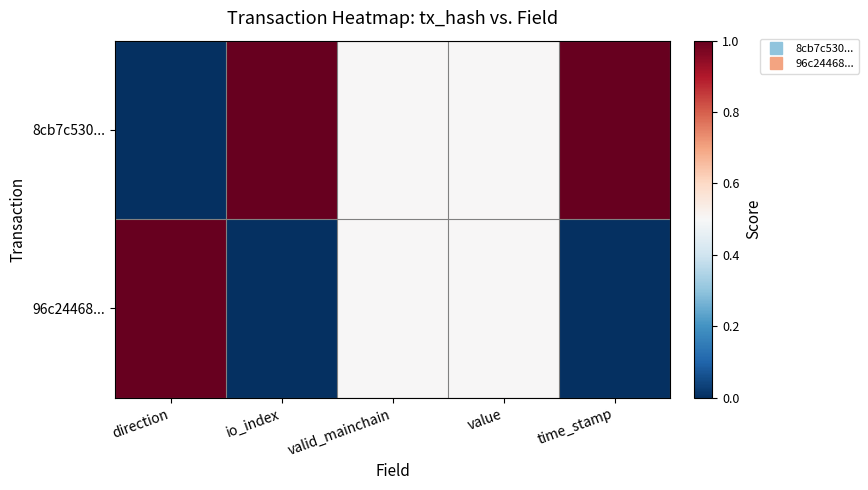

Reading left to right, transcribe all the data shown in this chart.

8cb7c530...: direction=0.0	io_index=1.0	valid_mainchain=0.5	value=0.5	time_stamp=1.0
96c24468...: direction=1.0	io_index=0.0	valid_mainchain=0.5	value=0.5	time_stamp=0.0